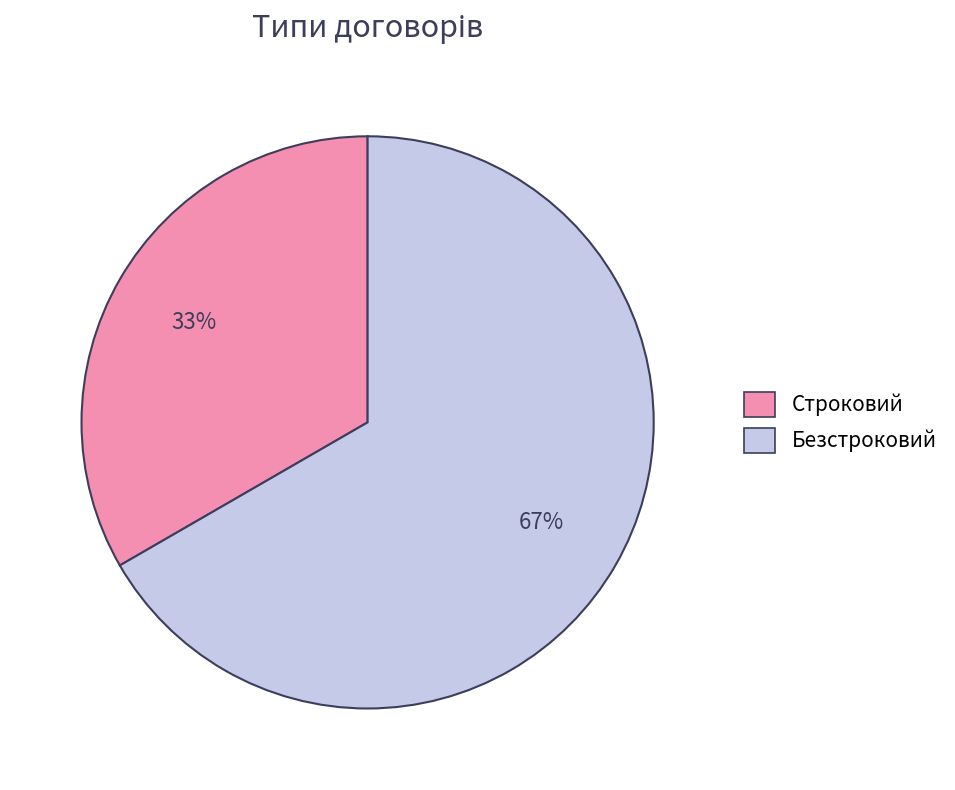

Rank the categories by value from highest to lowest.

Безстроковий, Строковий